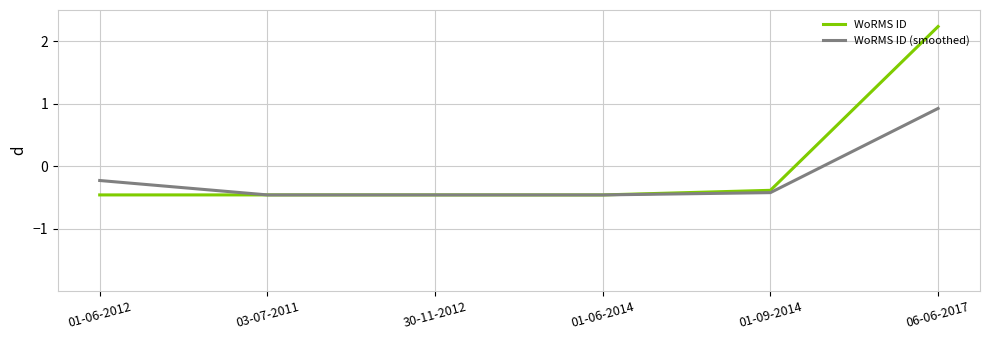

What position from the left is 01-09-2014?

5